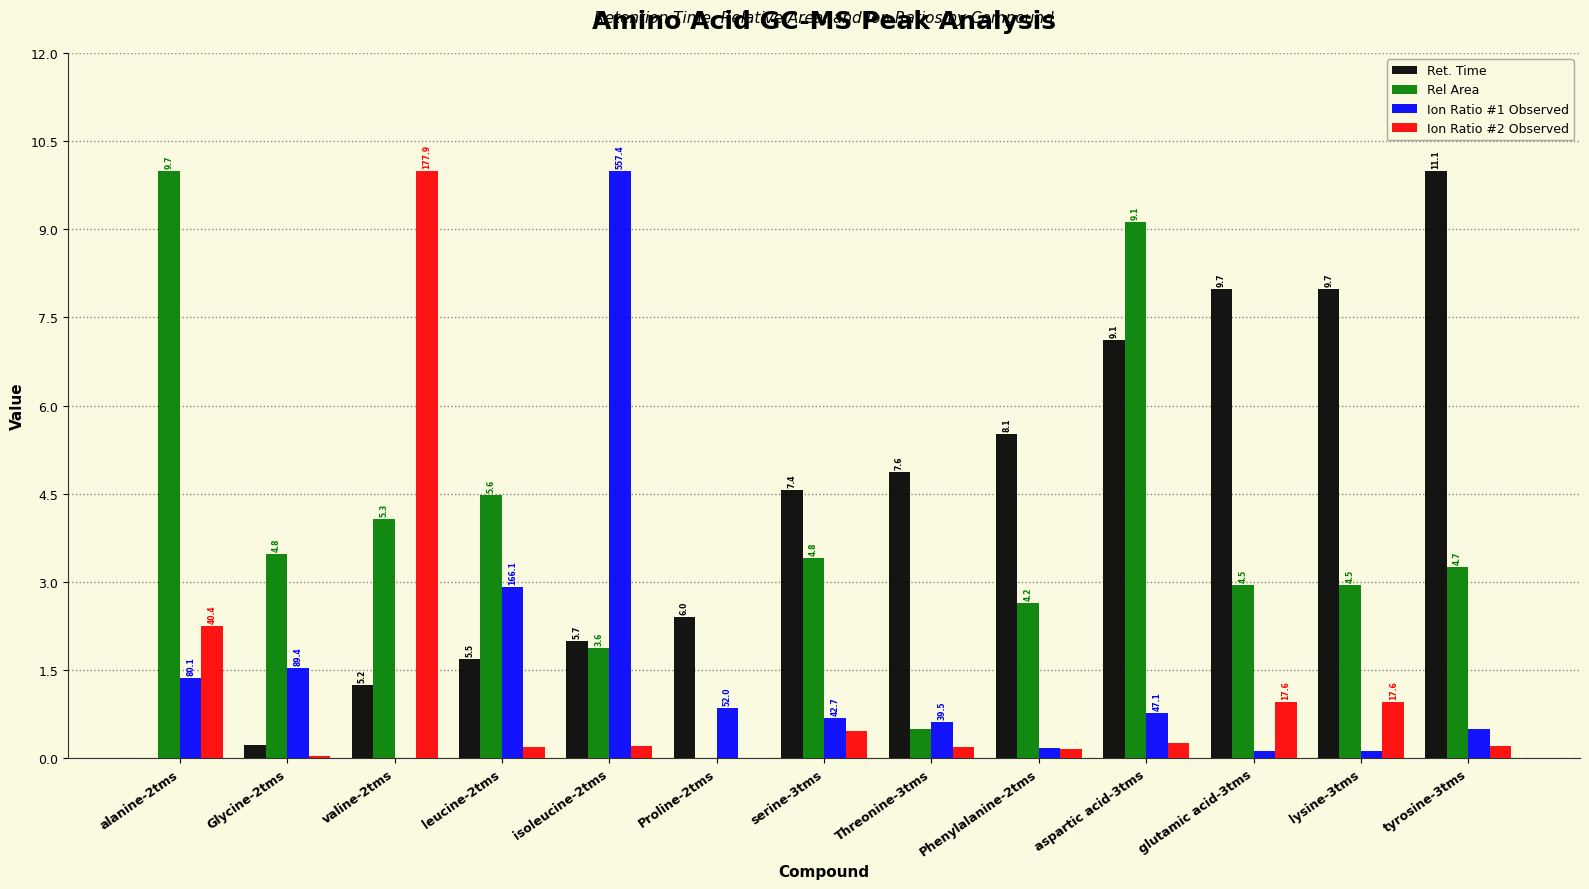

Are the bars grouped side by side (vs. stacked)?

Yes